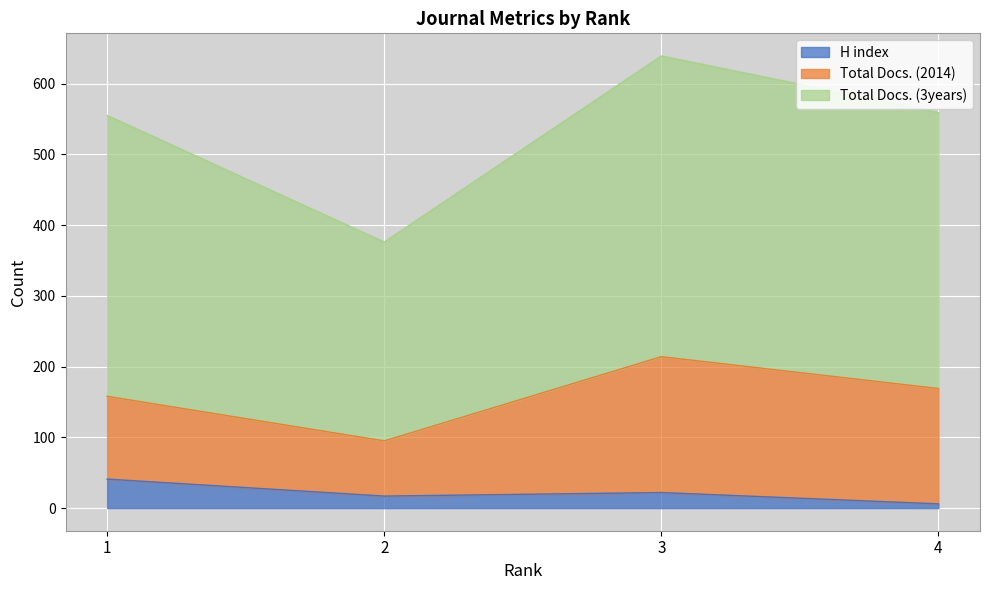

What is the highest value of the H index series?

41